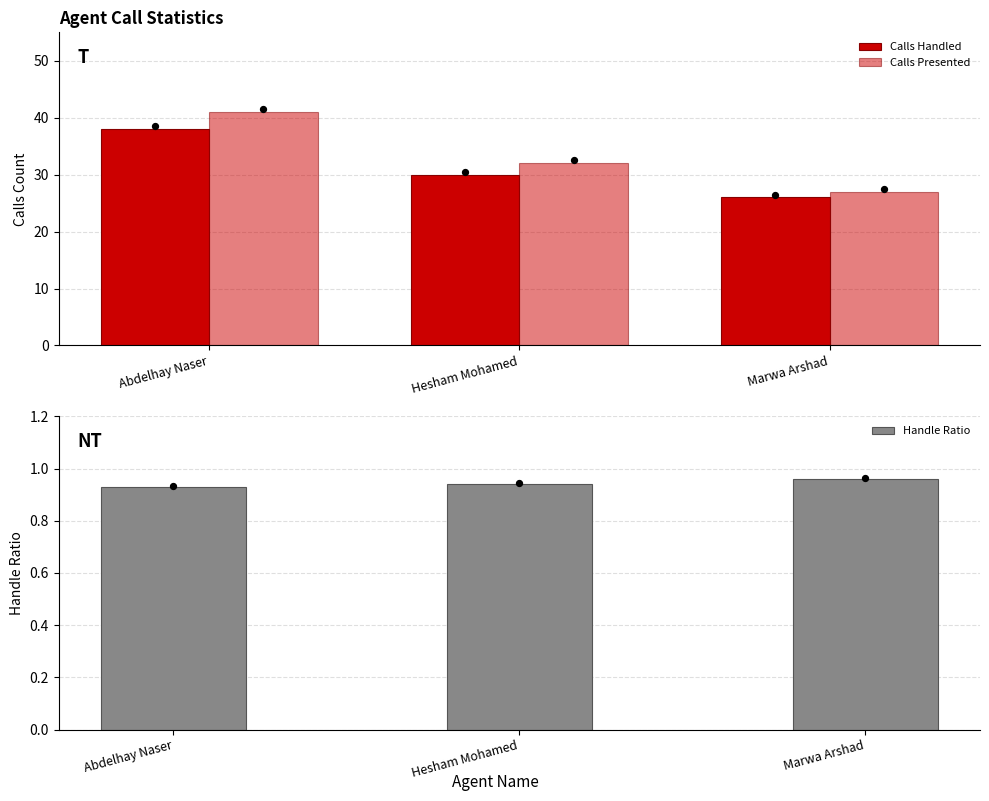

At which category is the sum across all series the highest?

Abdelhay Naser